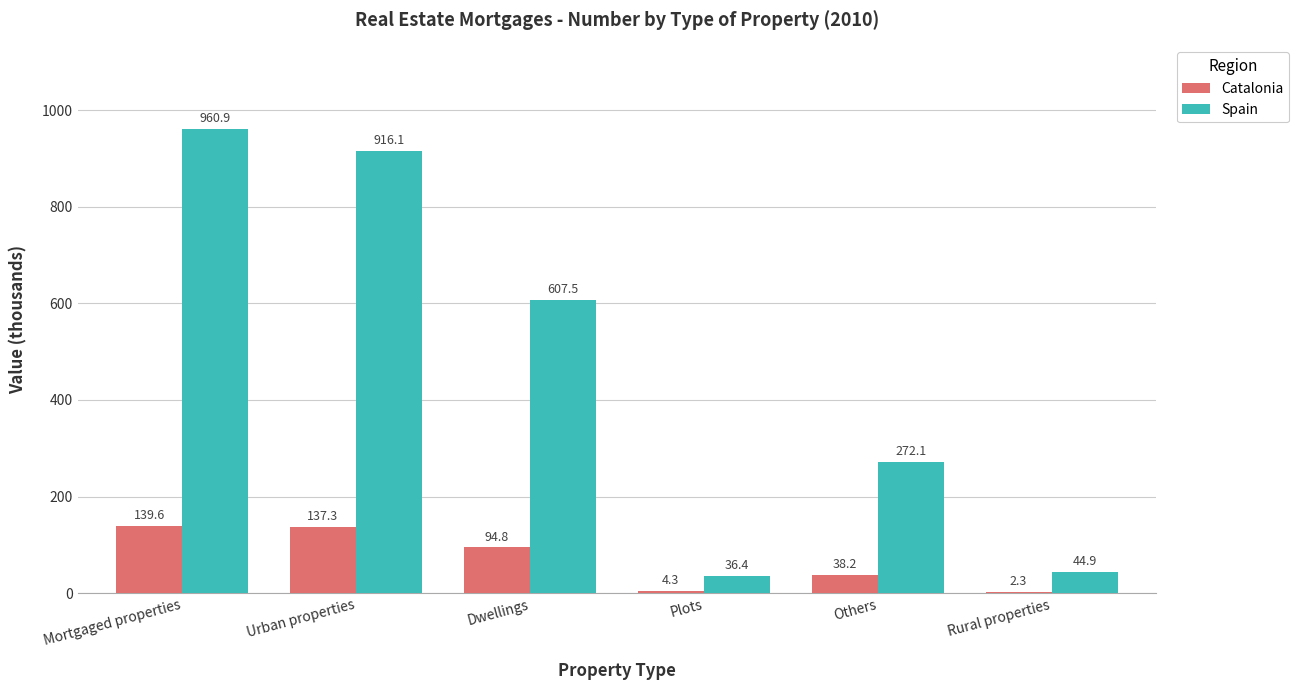

At which label does Spain first exceed 607?

Mortgaged properties